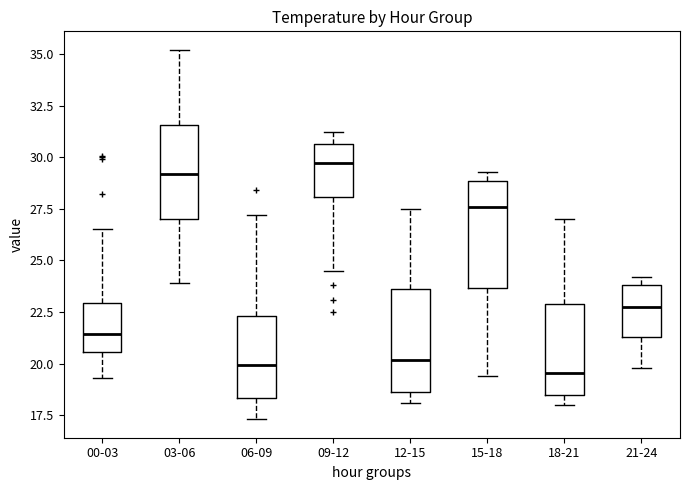

Reading left to right, transcribe this box plot: for each box, give where its median line is, the range the box spans, and where its two whiskers end, as read against the y-axis. The values are not printed on the chart, so give them approximately, as read against the axis.

00-03: median 21.5, box 20.5 to 23.0, whiskers 19.5 to 26.5
03-06: median 29.0, box 27.0 to 31.5, whiskers 24.0 to 35.0
06-09: median 20.0, box 18.5 to 22.5, whiskers 17.5 to 27.0
09-12: median 29.5, box 28.0 to 30.5, whiskers 24.5 to 31.0
12-15: median 20.0, box 18.5 to 23.5, whiskers 18.0 to 27.5
15-18: median 27.5, box 23.5 to 29.0, whiskers 19.5 to 29.5
18-21: median 19.5, box 18.5 to 23.0, whiskers 18.0 to 27.0
21-24: median 23.0, box 21.5 to 24.0, whiskers 20.0 to 24.0 (just above the box's upper edge)